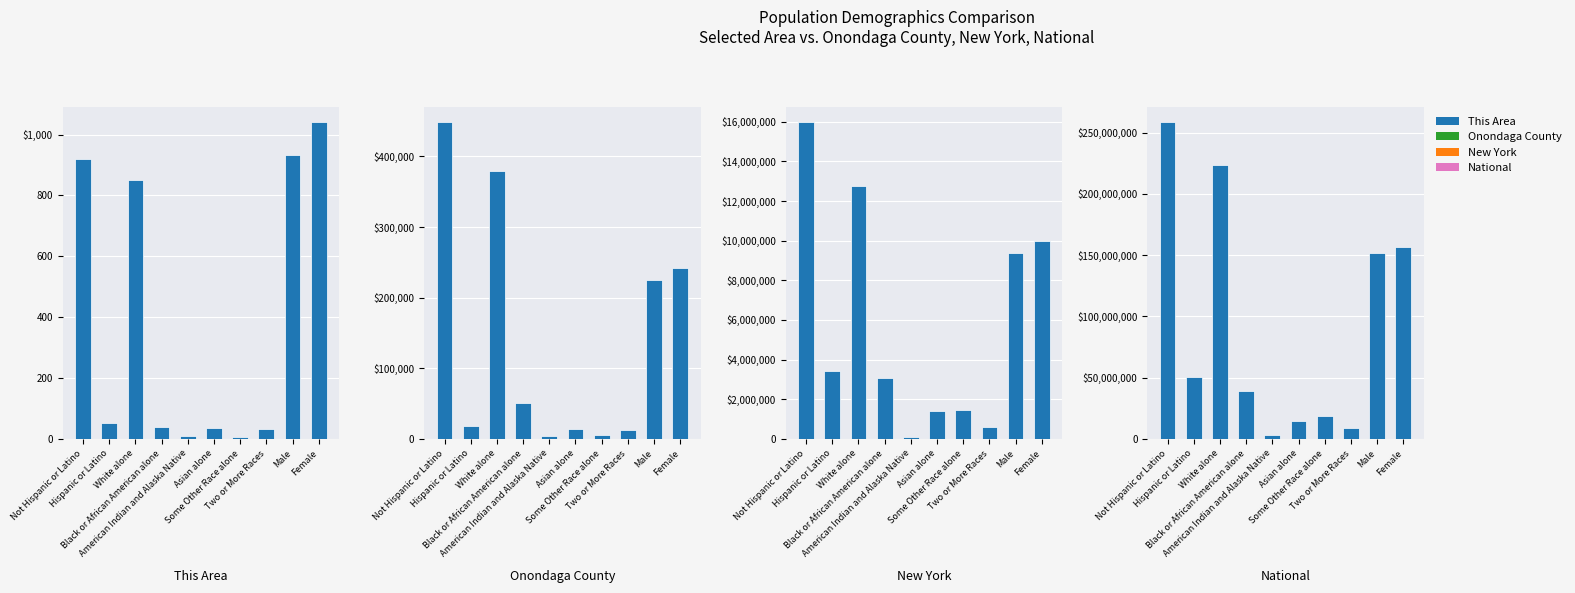

What is the sum of the Onondaga County values at Female and White alone?

621050